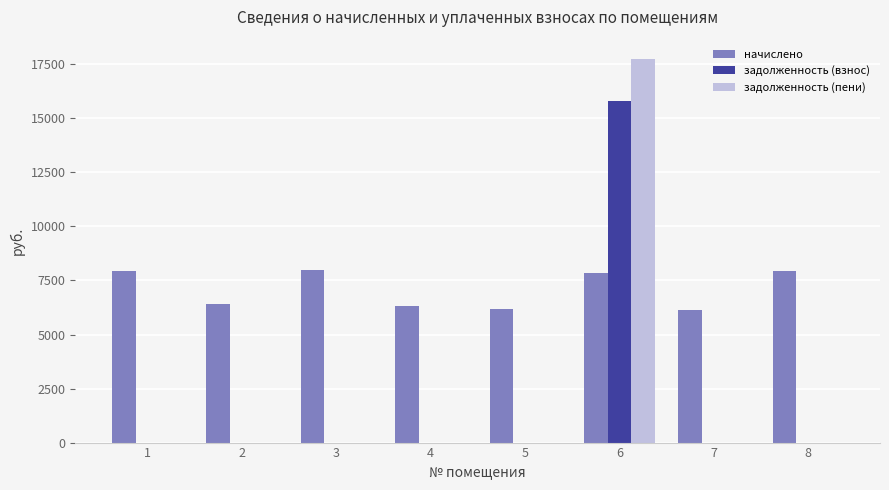

How many data points does each series have?

8